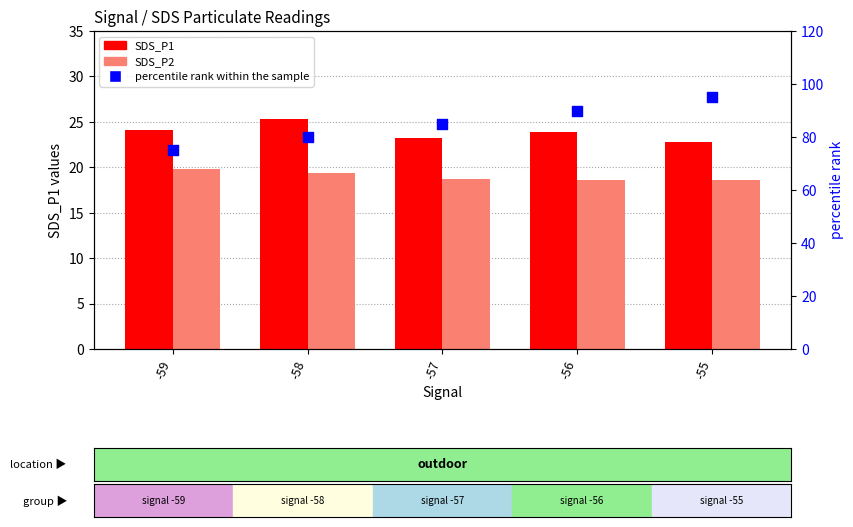

At which category is the sum across all series the highest?

-55